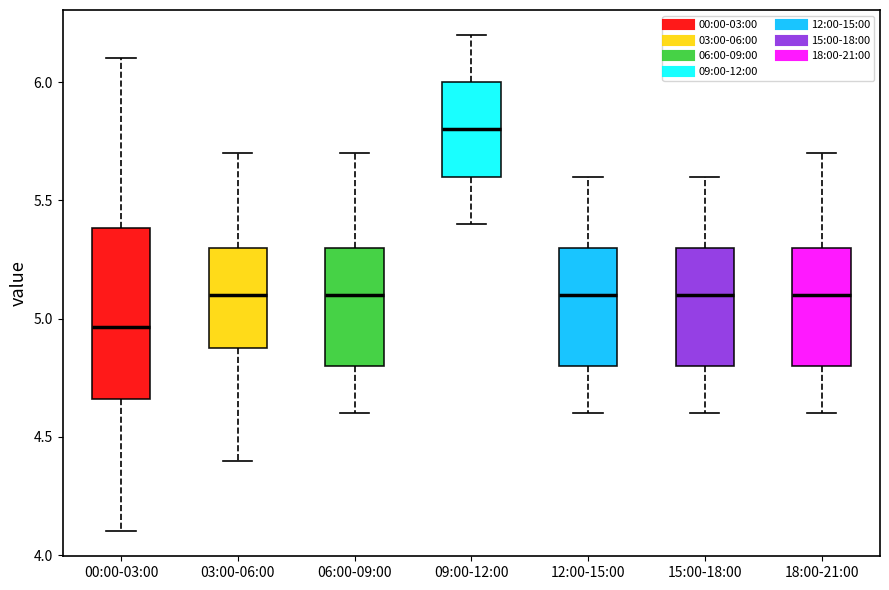

Reading left to right, transcribe this box plot: for each box, give where its median line is, the range the box spans, and where its two whiskers end, as read against the y-axis. The values are not printed on the chart, so give them approximately, as read against the axis.

00:00-03:00: median 4.95, box 4.65 to 5.40, whiskers 4.10 to 6.10
03:00-06:00: median 5.10, box 4.90 to 5.30, whiskers 4.40 to 5.70
06:00-09:00: median 5.10, box 4.80 to 5.30, whiskers 4.60 to 5.70
09:00-12:00: median 5.80, box 5.60 to 6.00, whiskers 5.40 to 6.20
12:00-15:00: median 5.10, box 4.80 to 5.30, whiskers 4.60 to 5.60
15:00-18:00: median 5.10, box 4.80 to 5.30, whiskers 4.60 to 5.60
18:00-21:00: median 5.10, box 4.80 to 5.30, whiskers 4.60 to 5.70